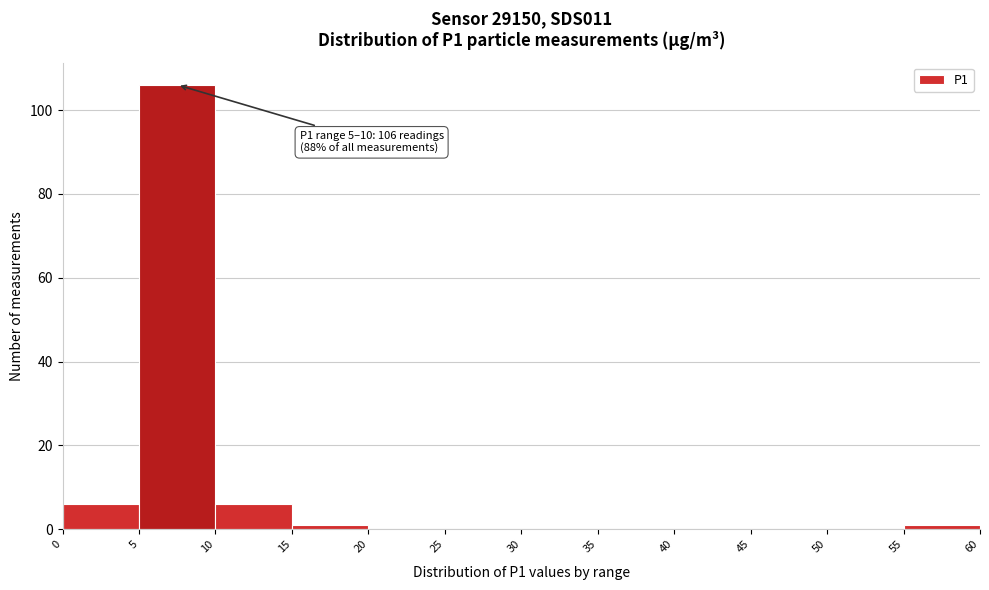

Which range on the x-axis has the tallest bar?

5 to 10